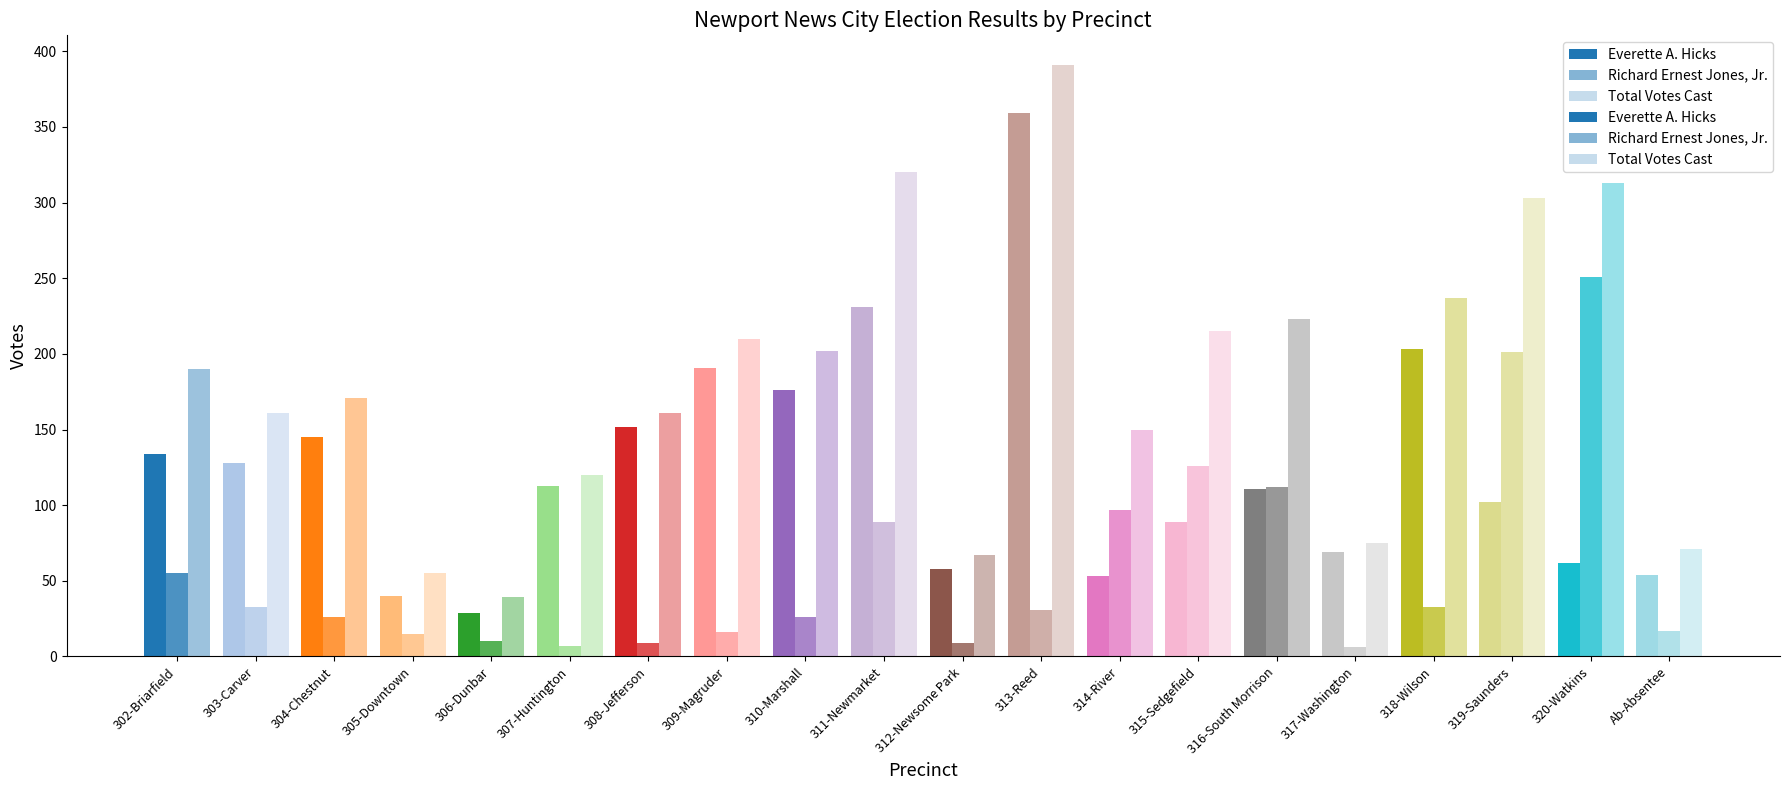

True or false: Everette A. Hicks has a value of 111 at 316-South Morrison.

True